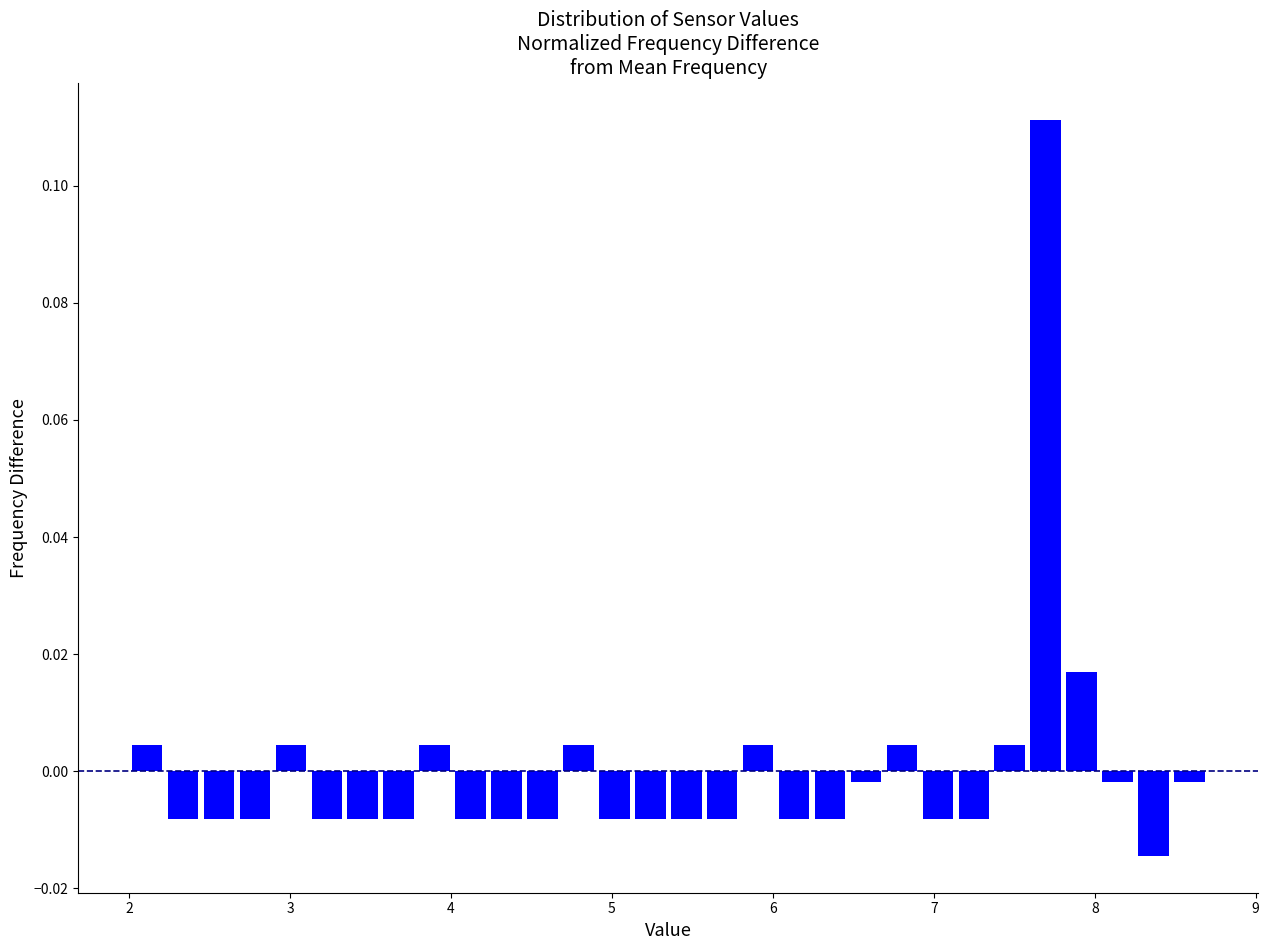

Around what value on the x-axis is the tallest bar? Give the approximate position of its centre, as read against the axis.

7.7